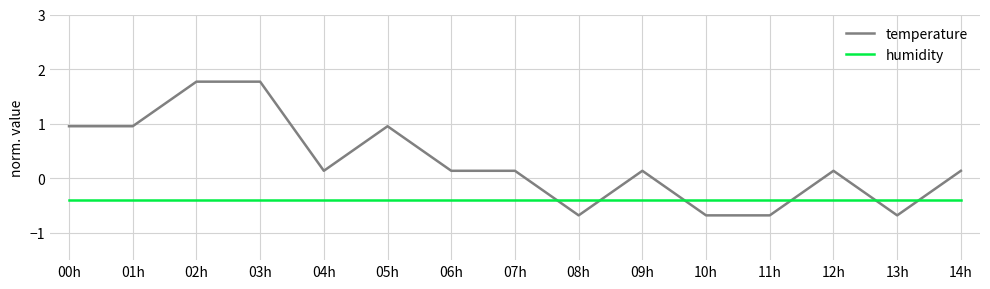

How many lines are shown in the chart?

2